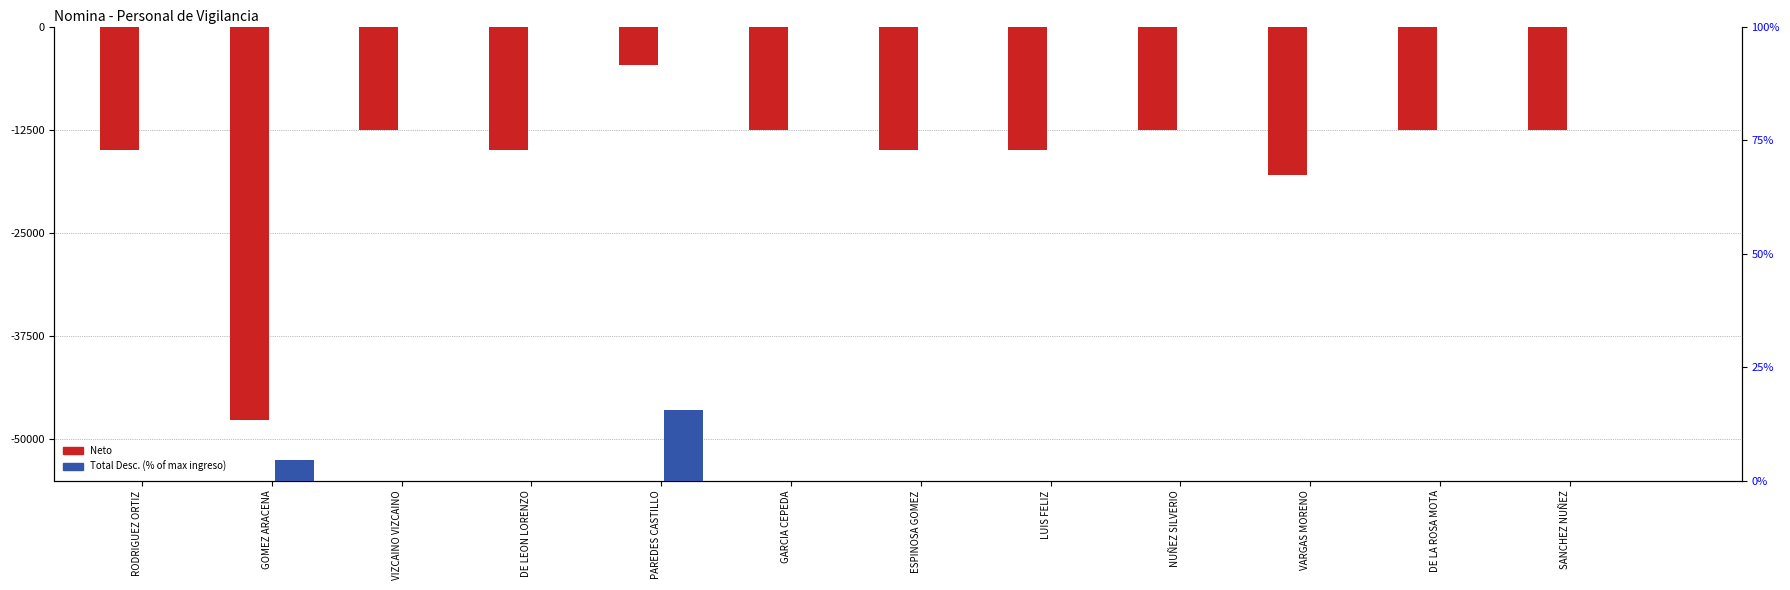

What is the maximum value for Total Desc. (% of max ingreso)?

15.6